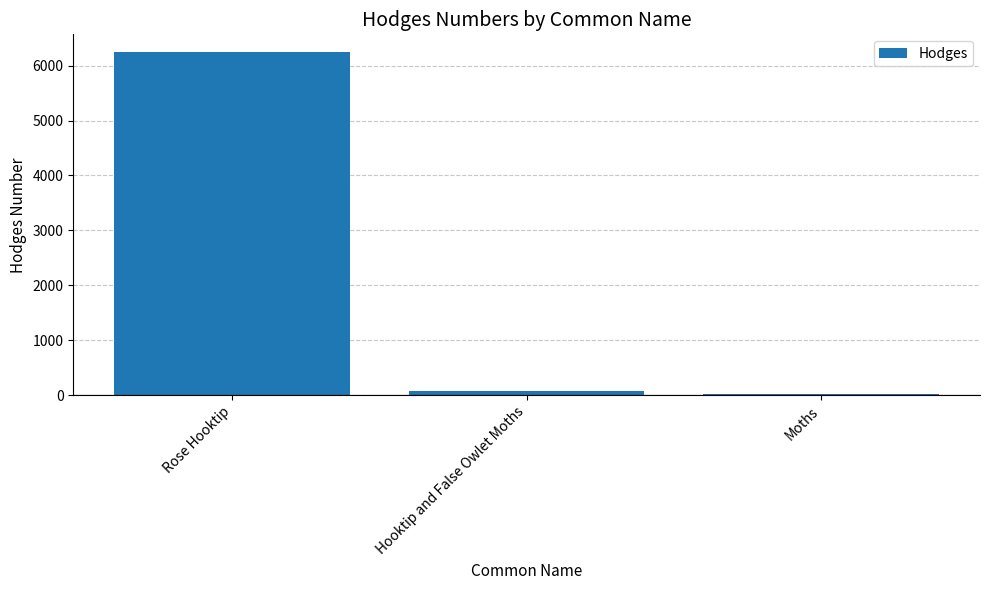

What is the value of the 2nd bar from the left?

85.2